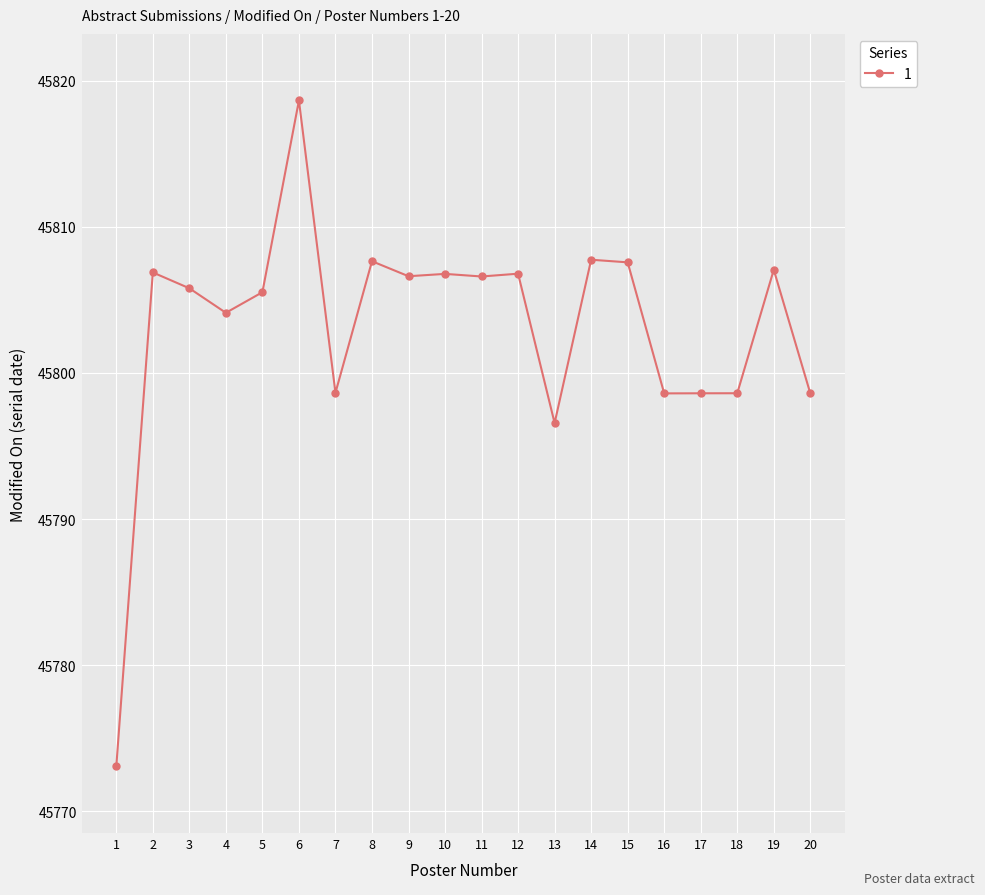

What is the difference between the maximum and minimum values?

45.6